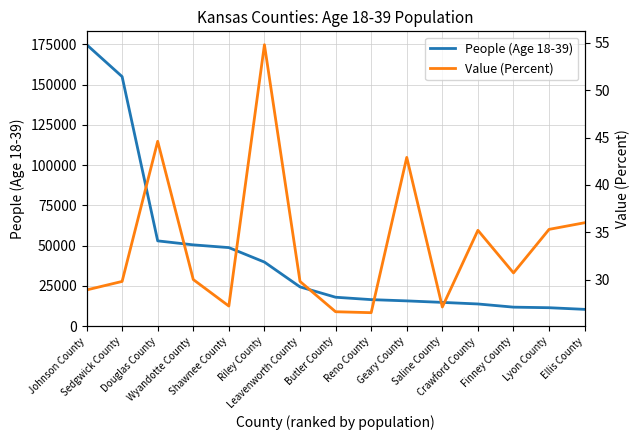

Which series has the widest spread of values?

People (Age 18-39)